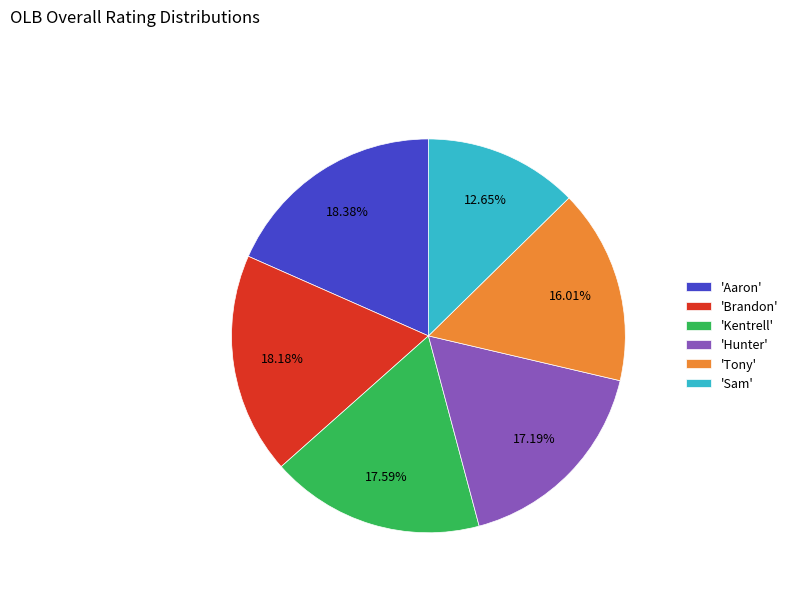

What is the ratio of the value at 'Tony' to the value at 'Aaron'?

0.9